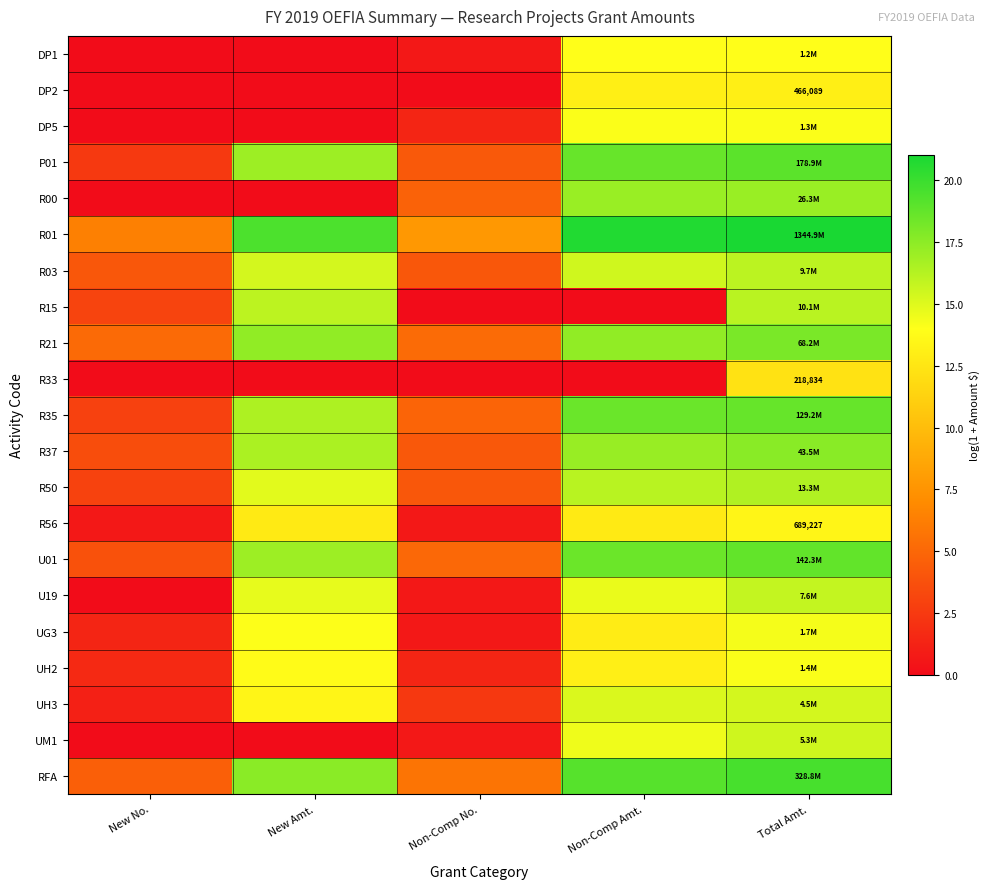

What is the maximum value for R03?

16.1